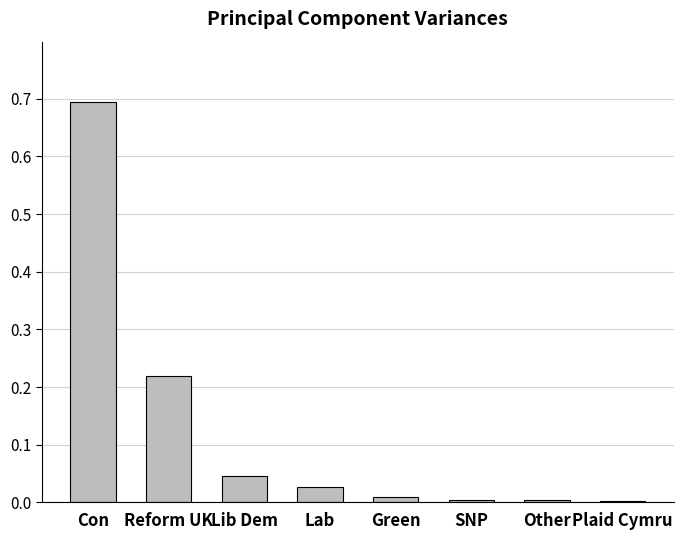

What is the maximum value shown in the chart?

0.7